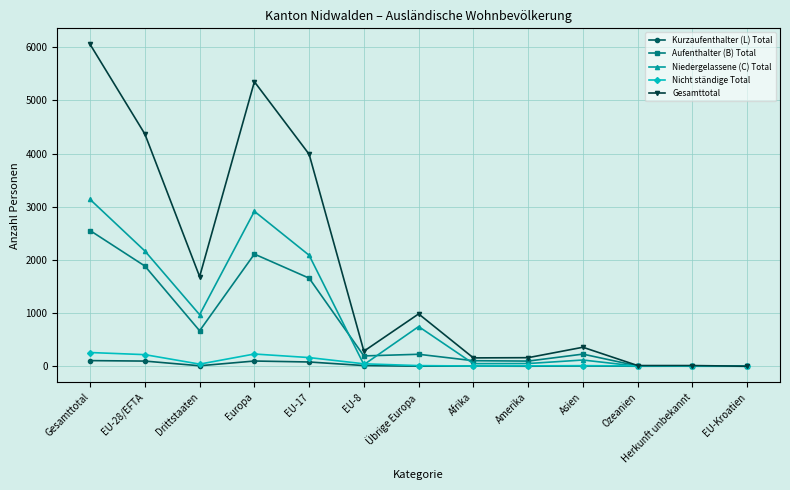

Is the value of Nicht ständige Total at EU-Kroatien greater than the value of Gesamttotal at Gesamttotal?

No